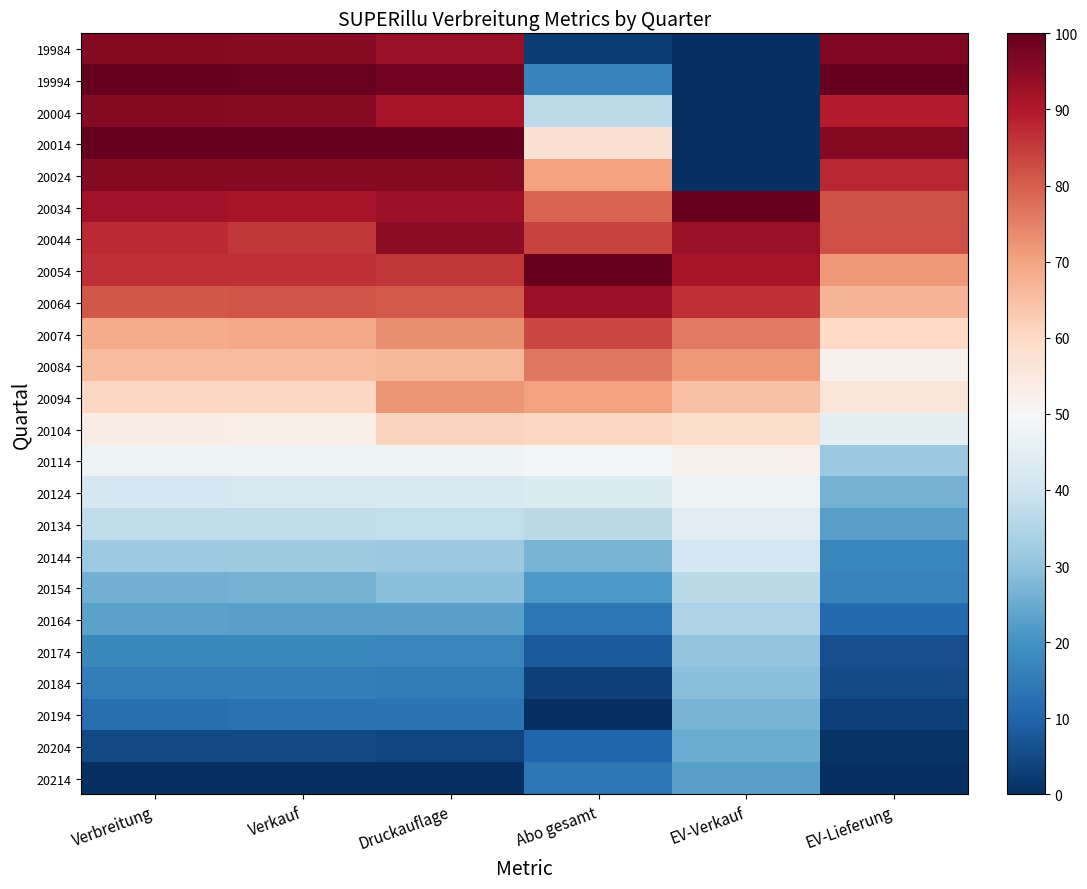

Between EV-Lieferung and Druckauflage, which is larger?

EV-Lieferung